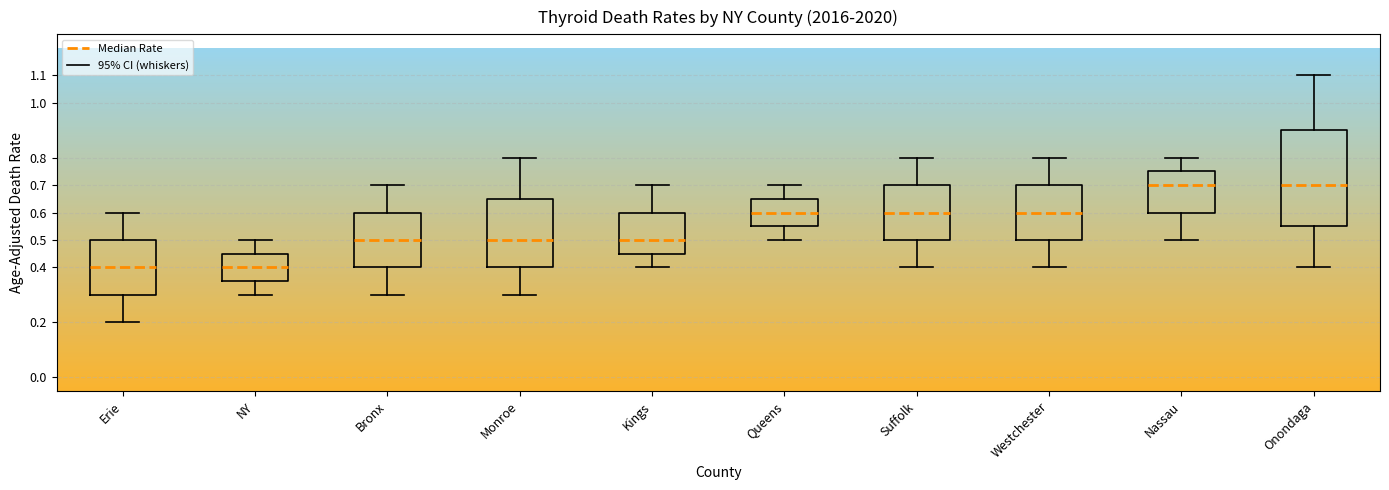

Comparing the boxes themselves (not the whiskers), which one is the tallest?

Onondaga